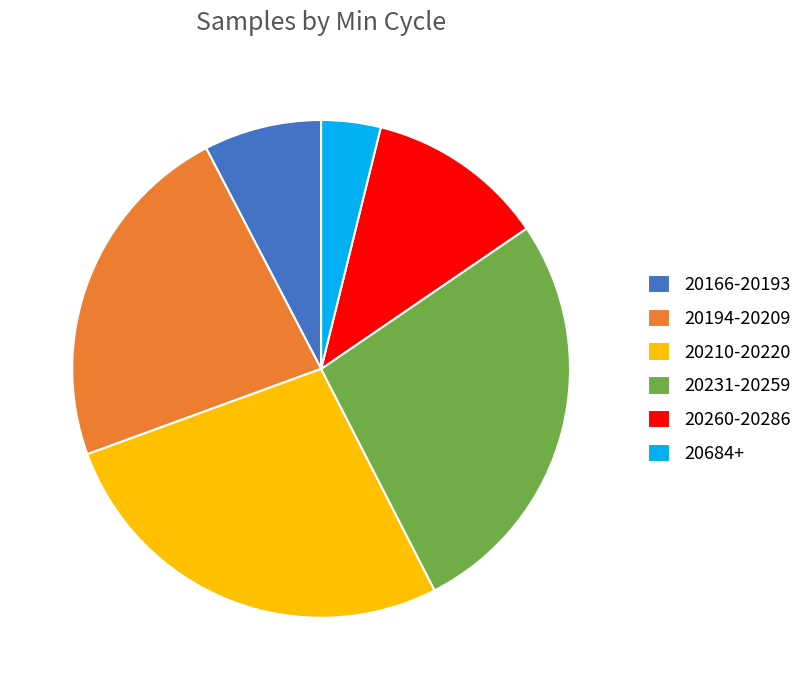

Does any single category account for the majority?

No